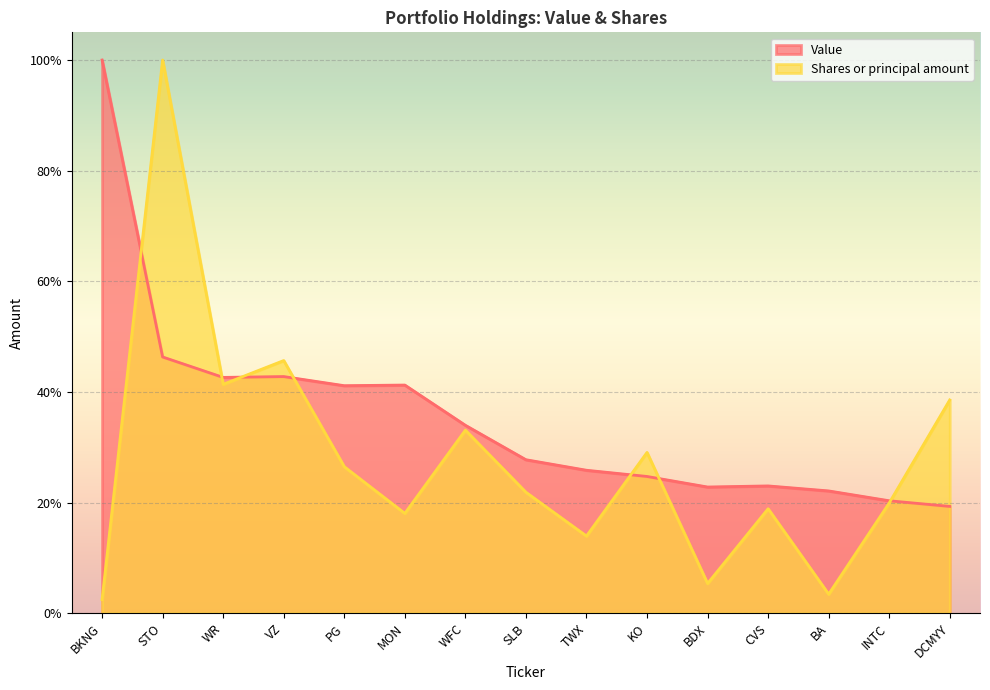

Between which two adjacent categories do Value and Shares or principal amount first intersect?

BKNG and STO